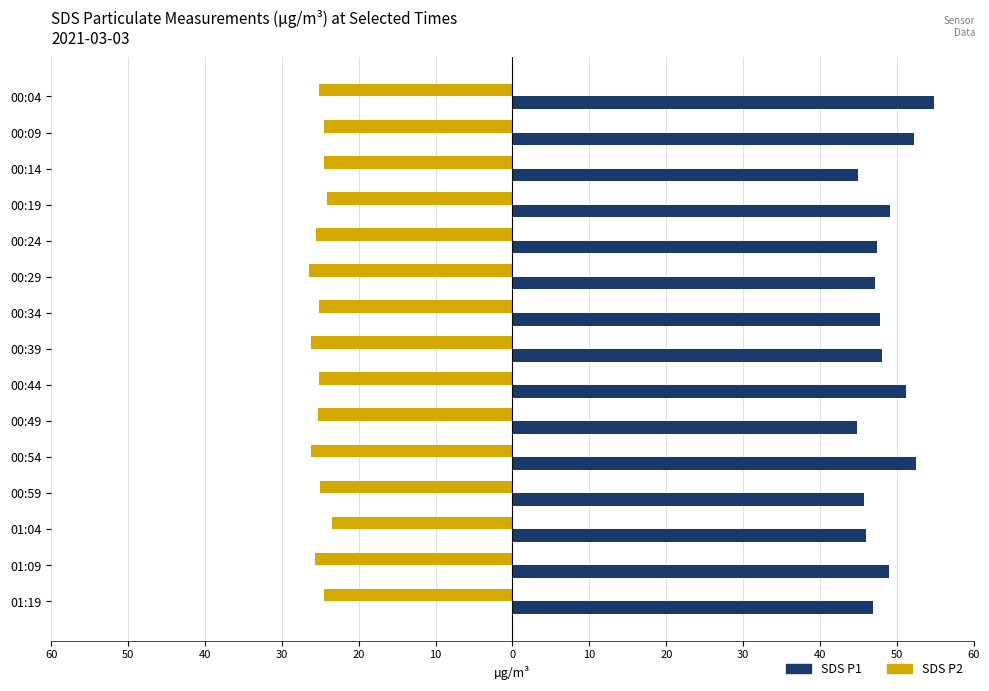

What are all the series names shown in the legend?

SDS P1, SDS P2